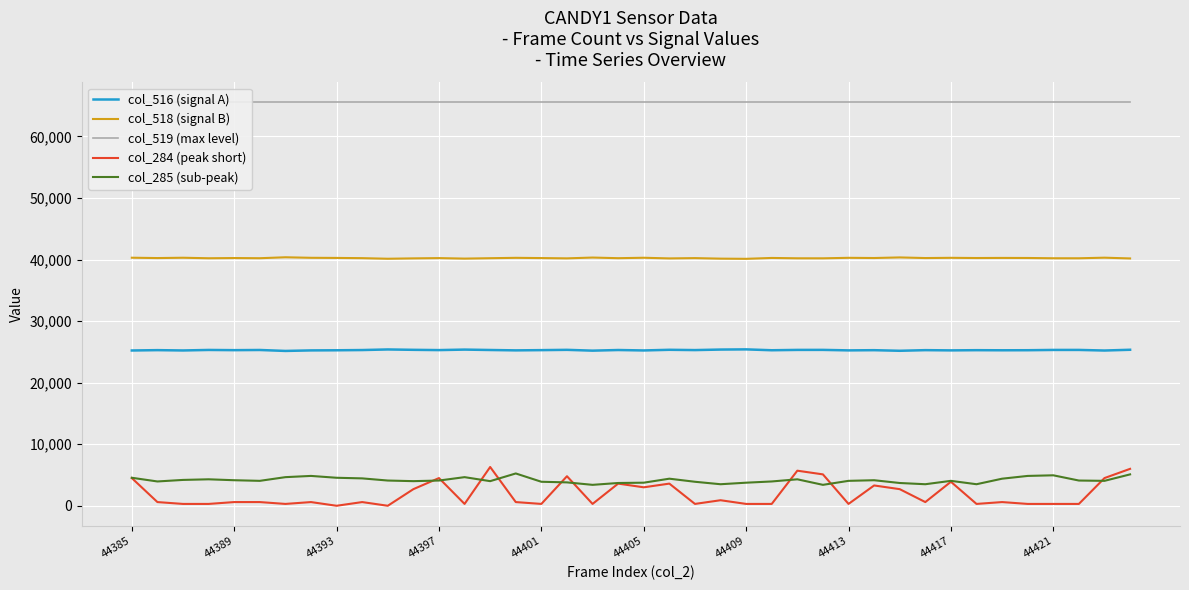

How many interior local valleys does the col_285 (sub-peak) series have?

10